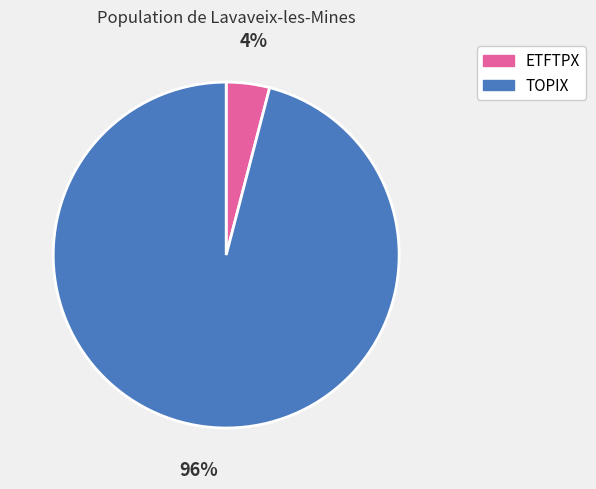

What is the majority slice?

TOPIX